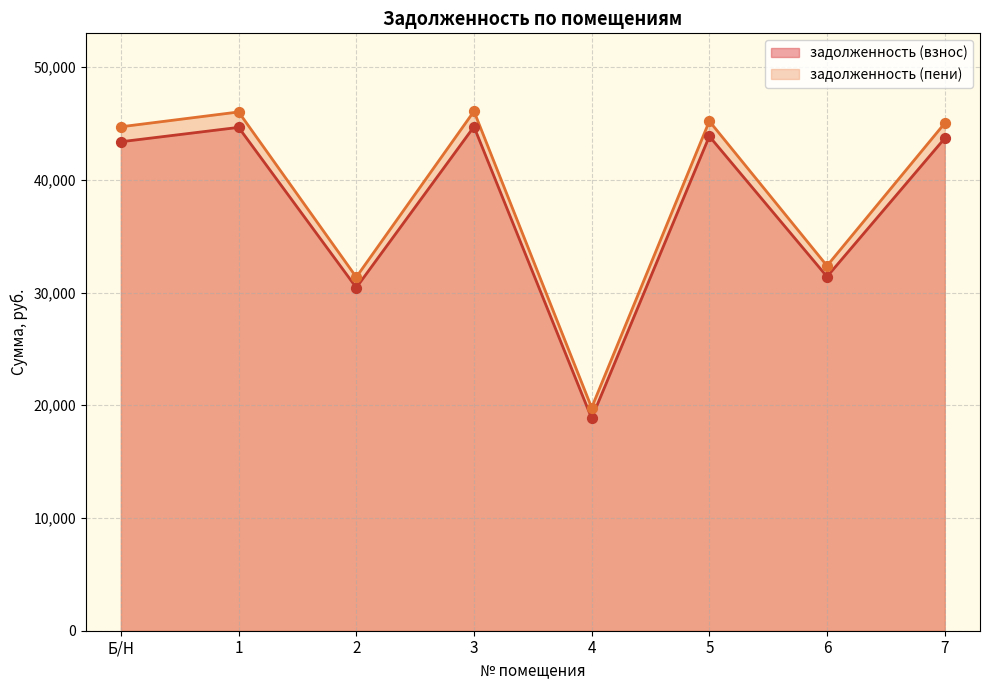

Is the value of задолженность (пени) at 7 greater than the value of задолженность (взнос) at 5?

Yes